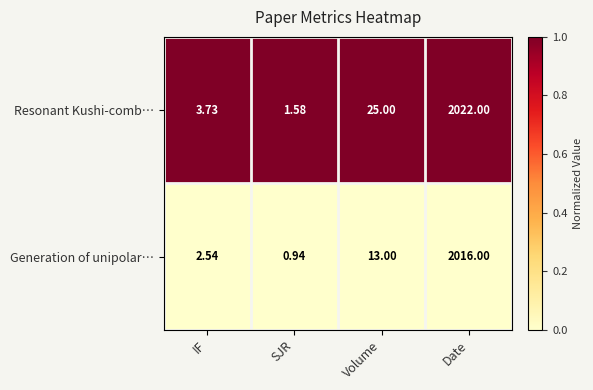

Which label corresponds to the smallest value in the chart?

SJR